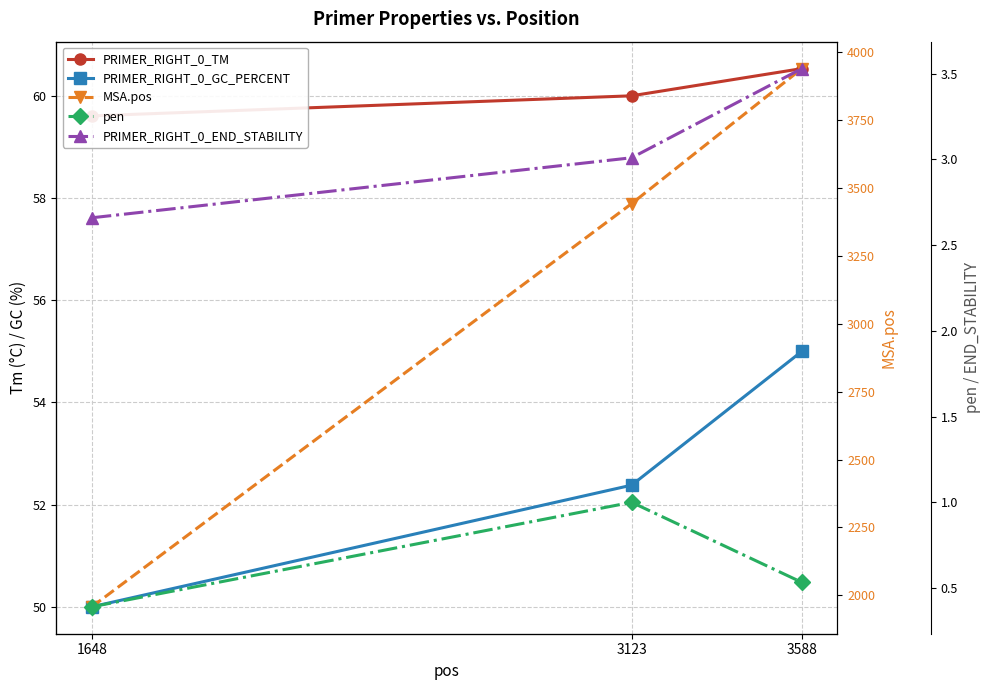

Which series changed the most between 1648 and 3588?

MSA.pos